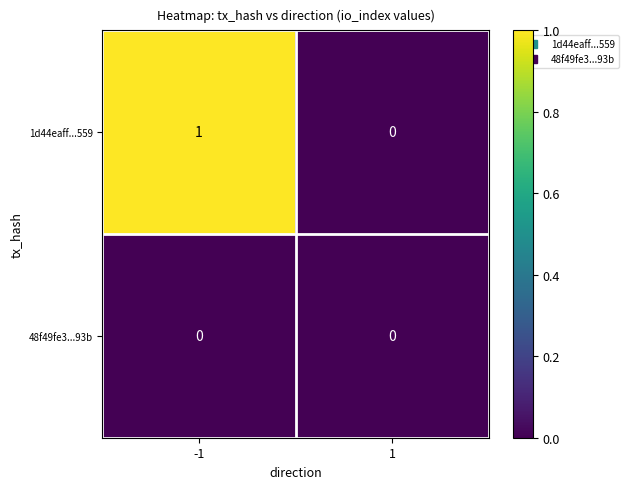

Which series changed the most between -1 and 1?

1d44eaff...559